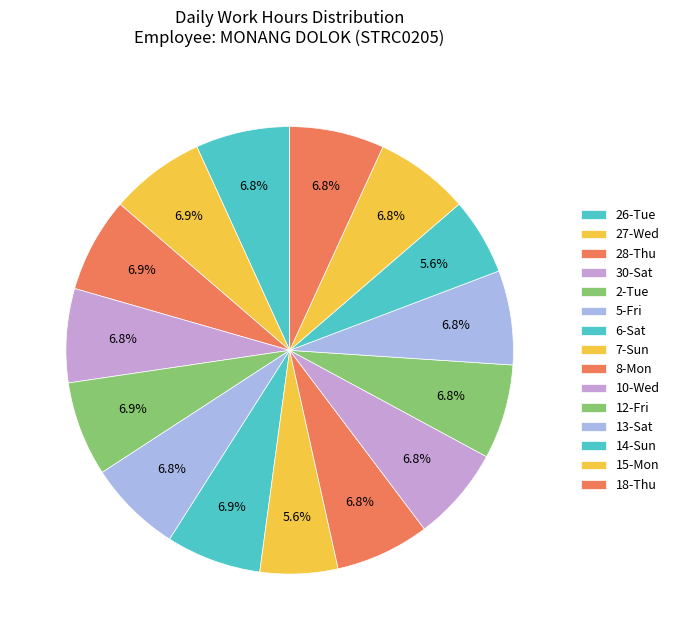

Does 28-Thu represent more than half of the total?

No